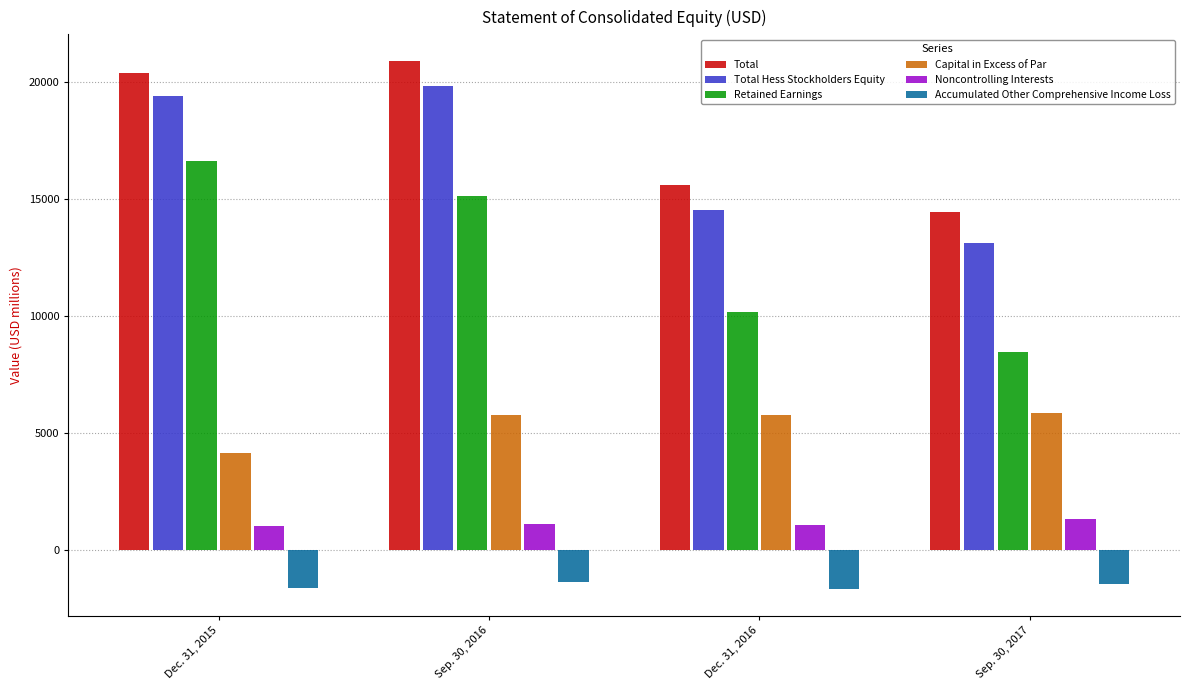

Are the bars grouped side by side (vs. stacked)?

Yes